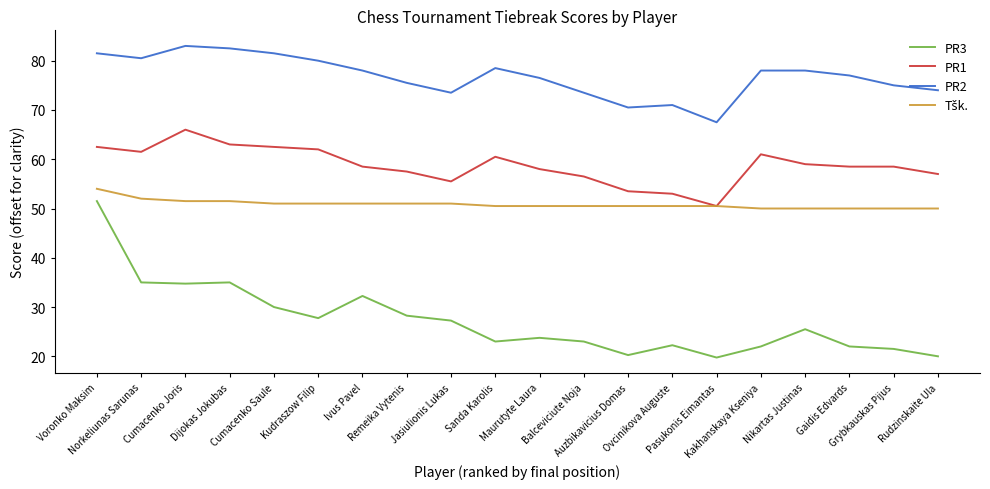

What is the lowest value of the PR3 series?

19.8